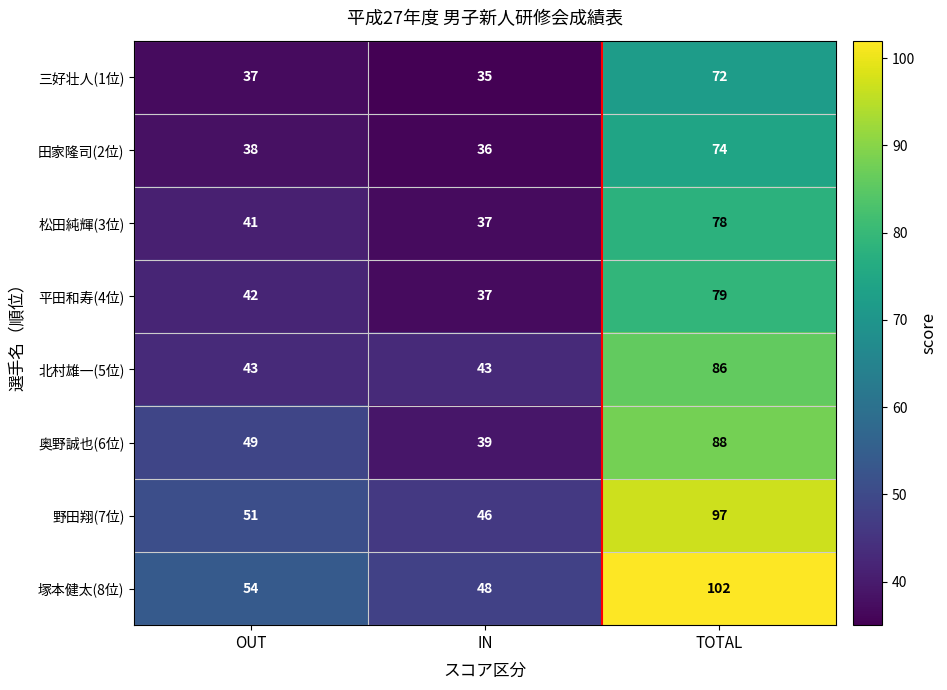

What is the sum of the 三好壮人(1位) values at OUT and IN?

72